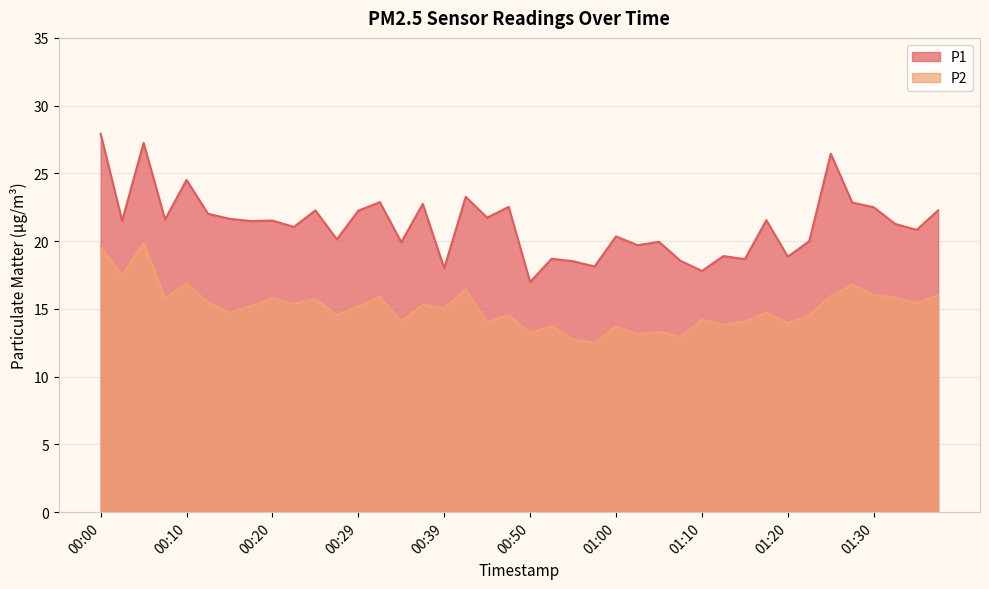

List the labels in order of P2 value, largest first.

00:05, 00:00, 00:02, 00:10, 01:27, 00:42, 01:30, 01:37, 01:25, 00:32, 01:32, 00:07, 00:20, 00:24, 00:12, 01:35, 00:22, 00:37, 00:17, 00:29, 00:39, 00:15, 01:17, 00:27, 01:22, 00:47, 01:10, 00:34, 01:15, 00:45, 01:20, 01:12, 00:52, 01:00, 01:05, 00:50, 01:02, 01:07, 00:55, 00:57